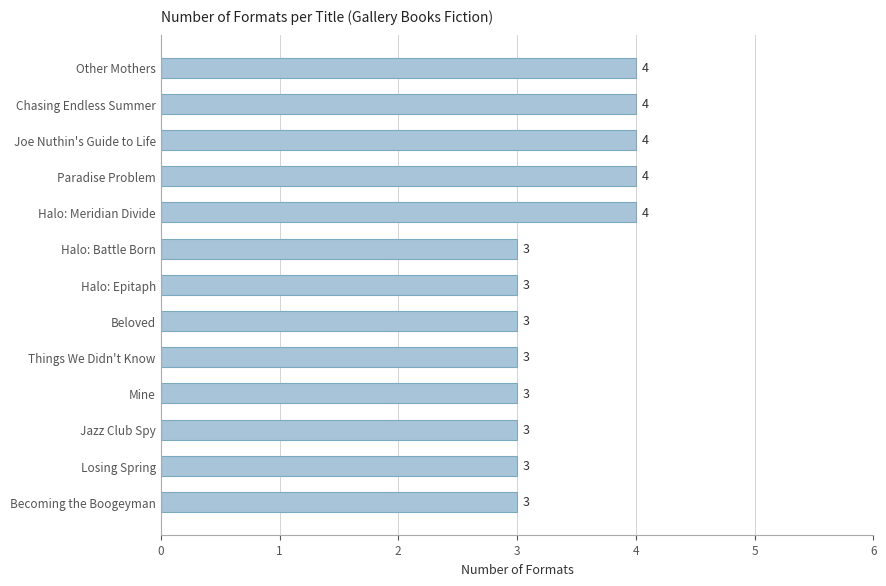

What is the sum of all values?

44